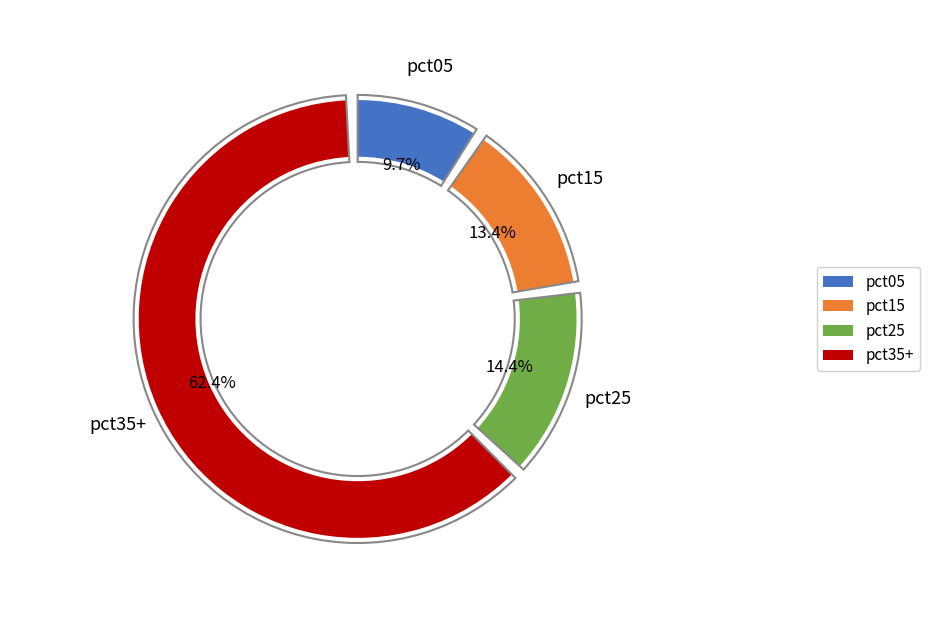

Is it true that pct75 is 24% of the pie?

False